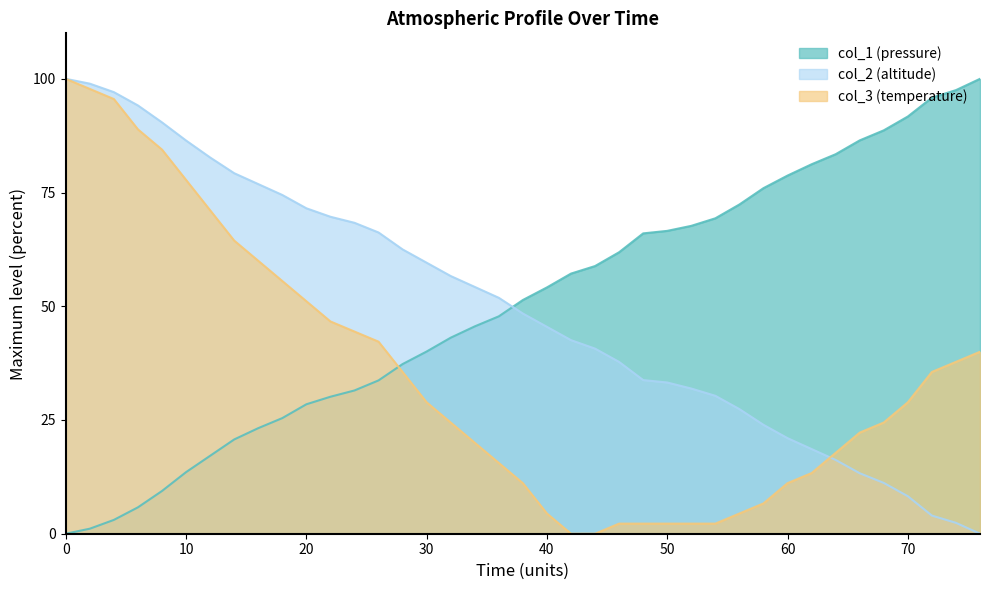

Which series changed the most between 30 and 40?

col_3 (temperature)